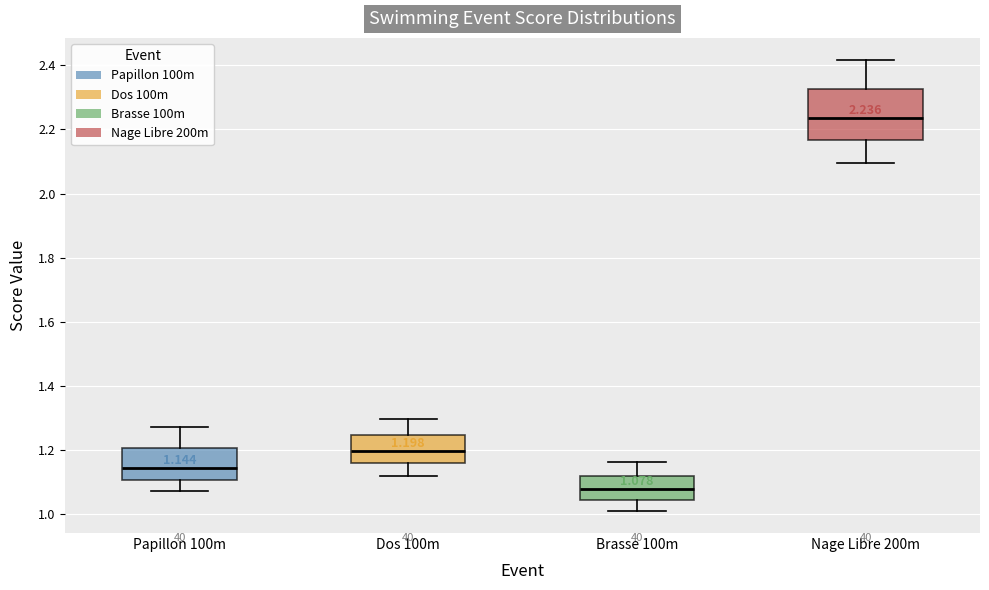

Which box is the tallest, from its lower edge to its upper edge?

Nage Libre 200m